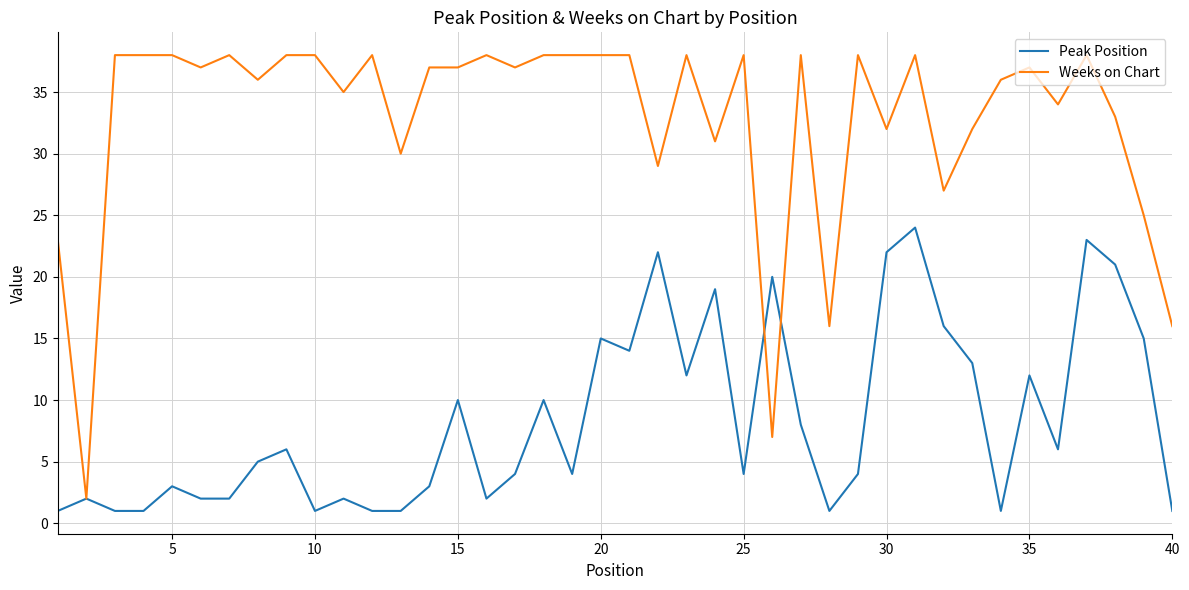

What is the lowest value of the Weeks on Chart series?

2